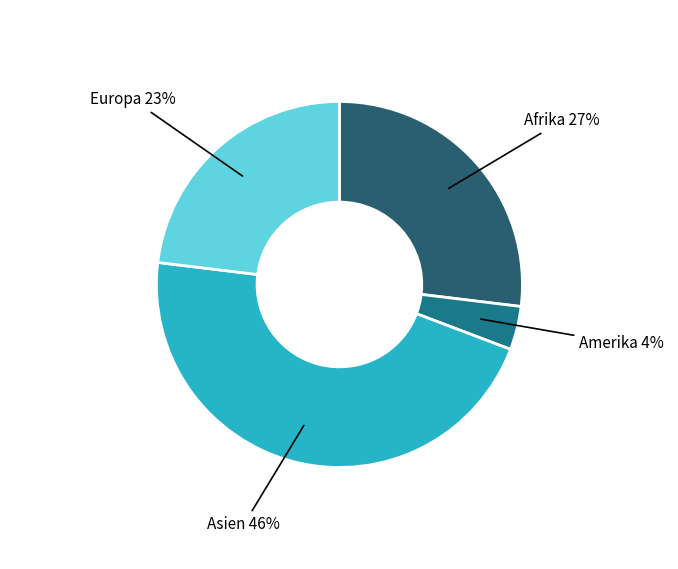

True or false: Europa accounts for 23% of the total.

True